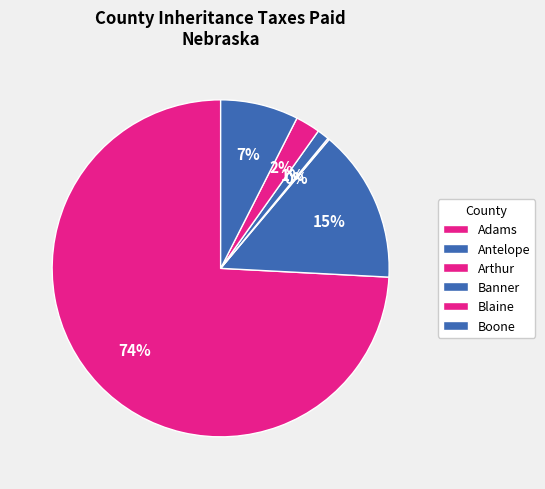

Which category has the smallest portion of the pie?

Arthur